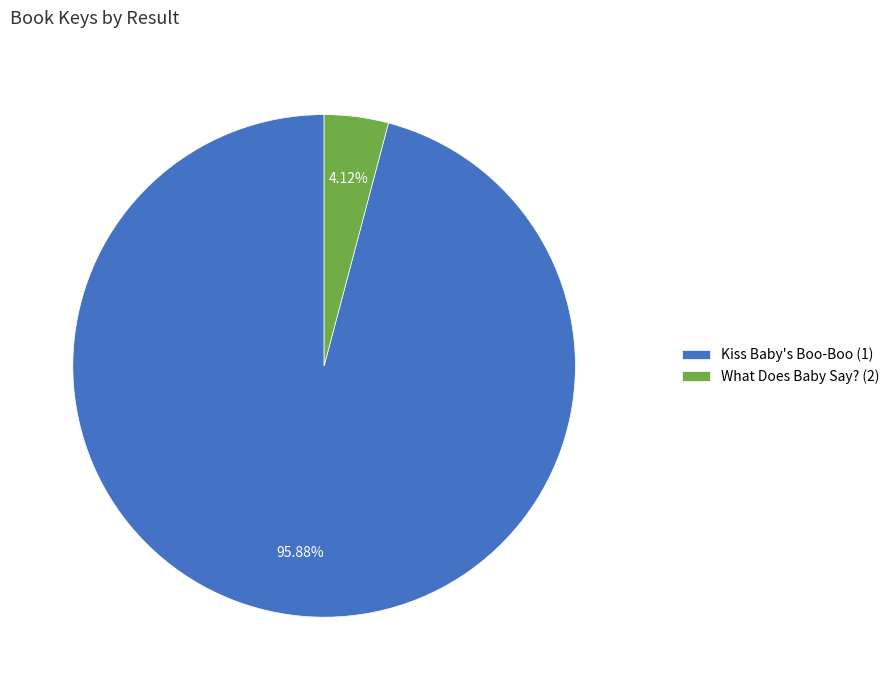

Combined, what portion of the pie is Kiss Baby's Boo-Boo (1) and What Does Baby Say? (2)?

100.0%